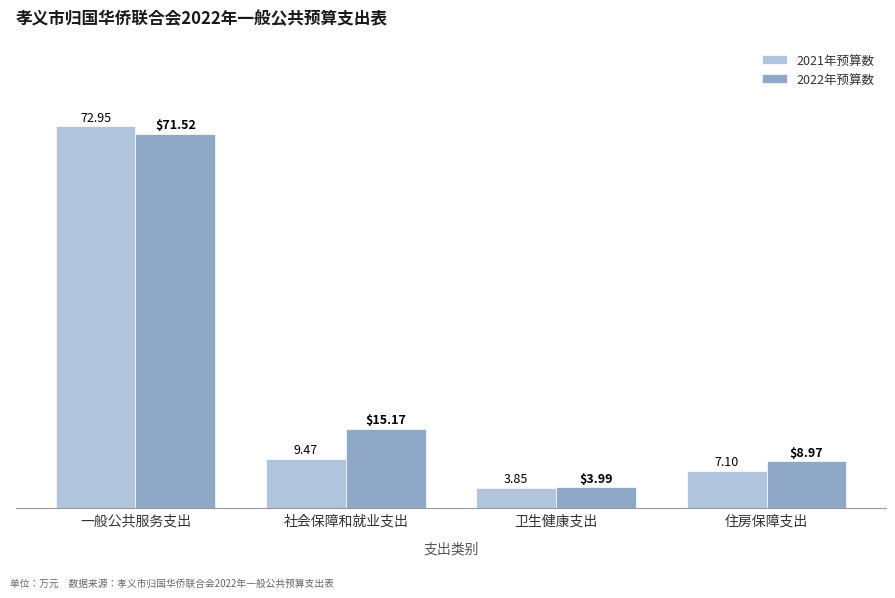

At how many categories does at least one series exceed 33?

1